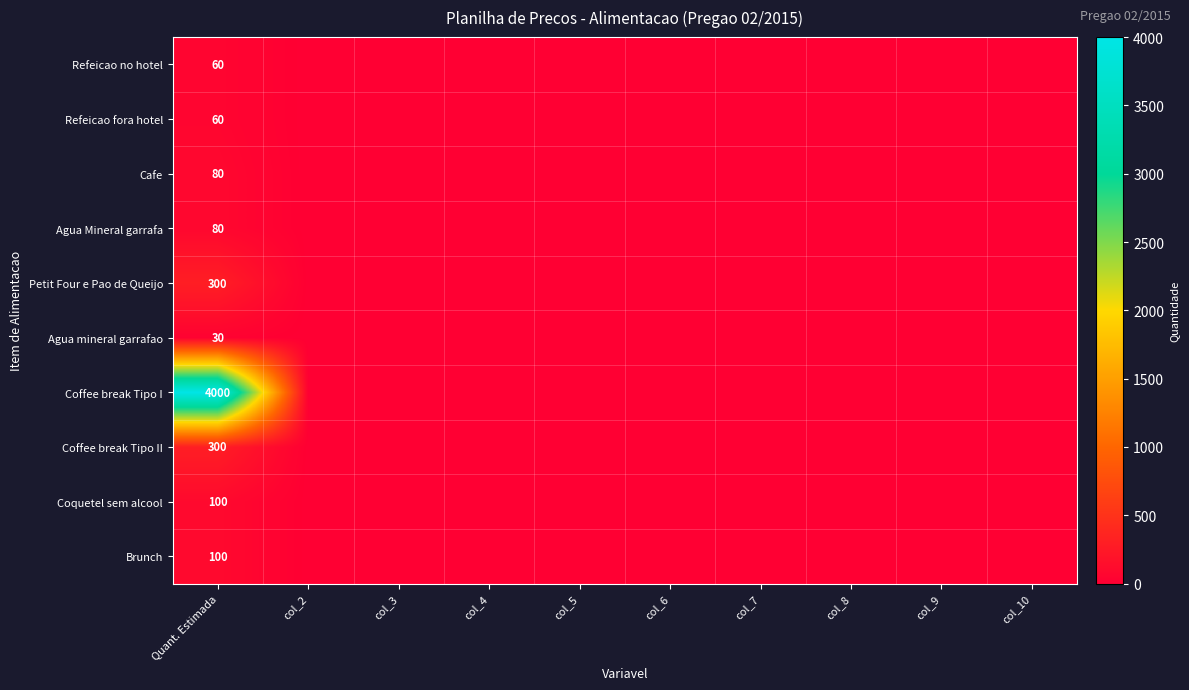

The value of Coffee break Tipo I at Quant. Estimada is 1119. True or false?

False